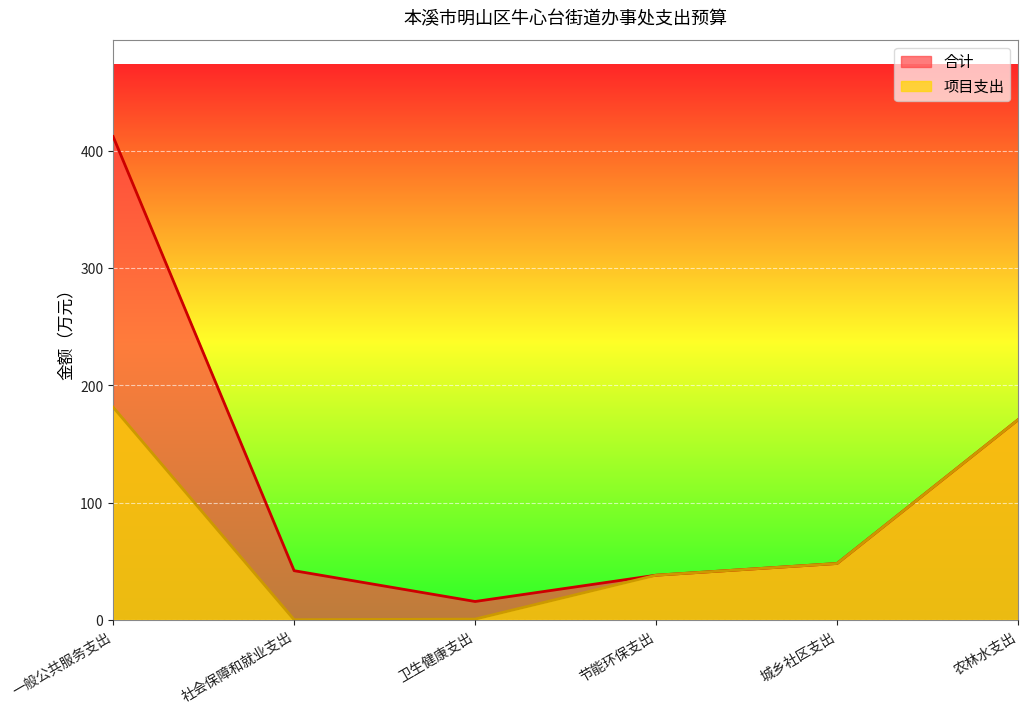

What is the sum of all 合计 values?

726.5